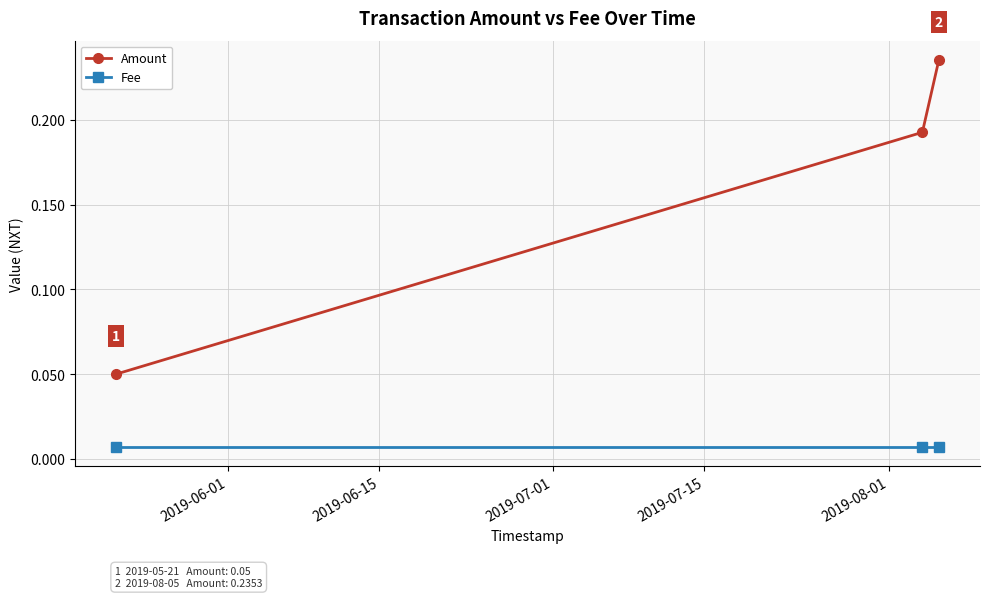

Count the number of data series in this chart.

2